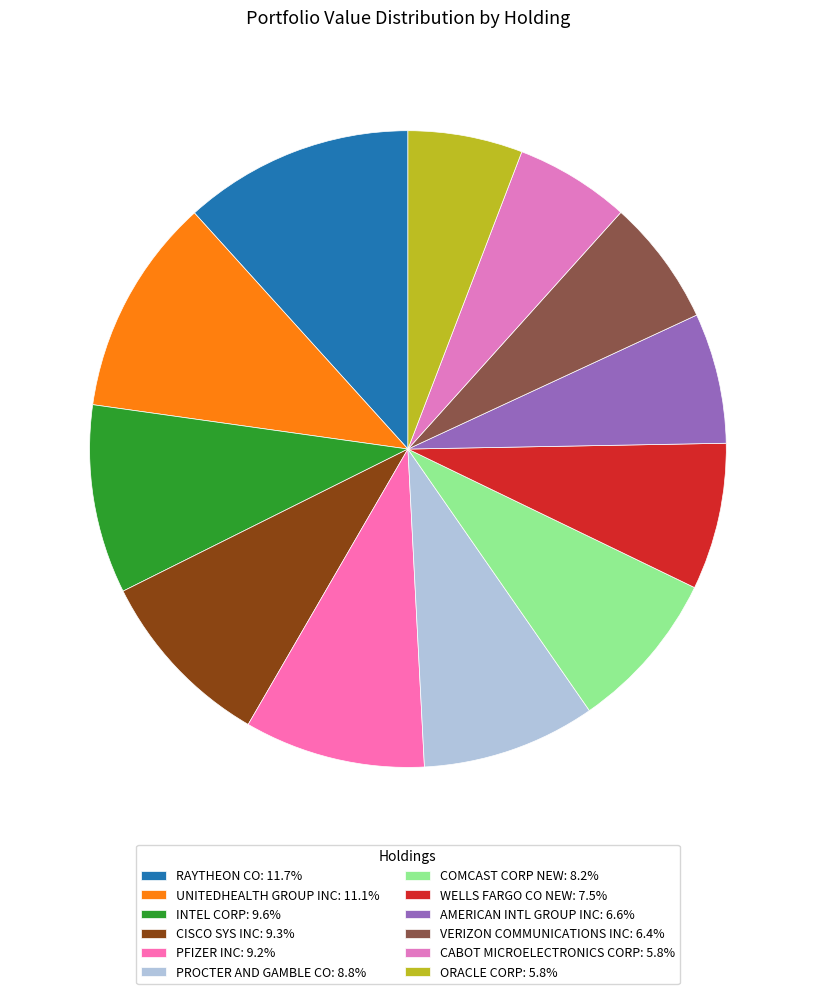

Does ORACLE CORP account for over 50% of the chart?

No